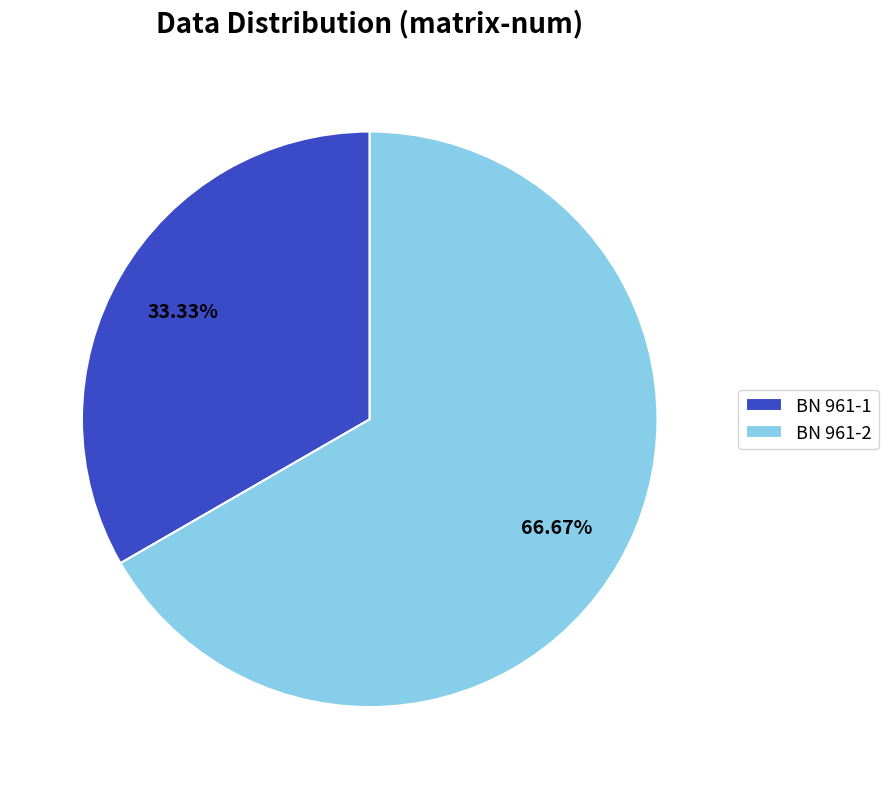

Approximately how many times larger is the value at BN 961-2 compared to BN 961-1?

2.0